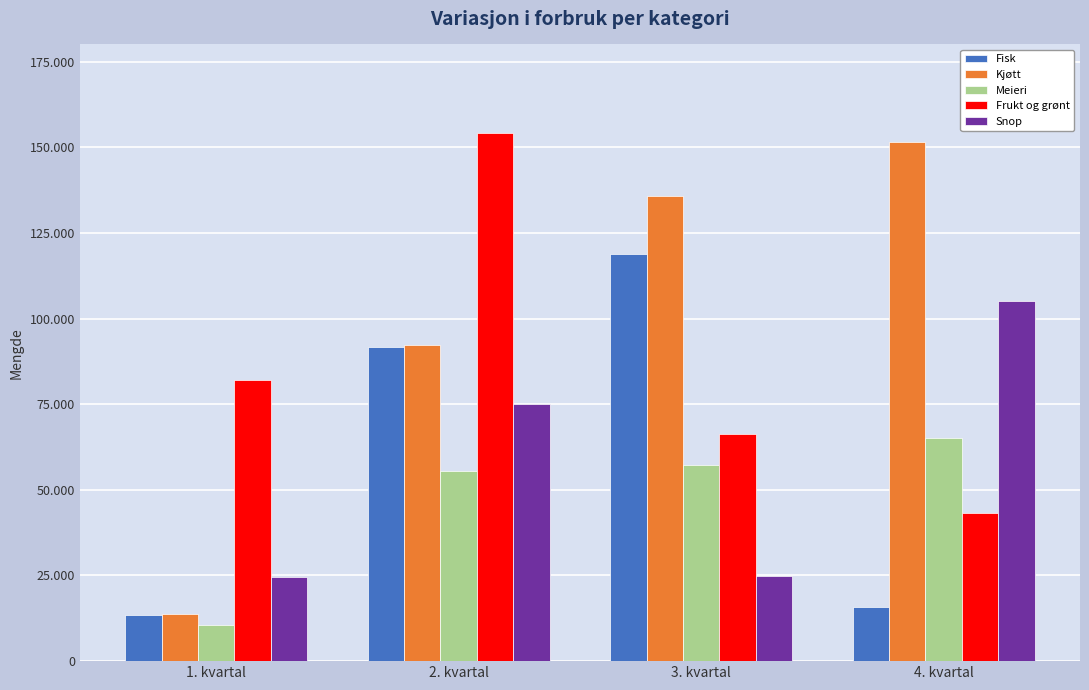

What is the label of the 4th bar from the right?

1. kvartal